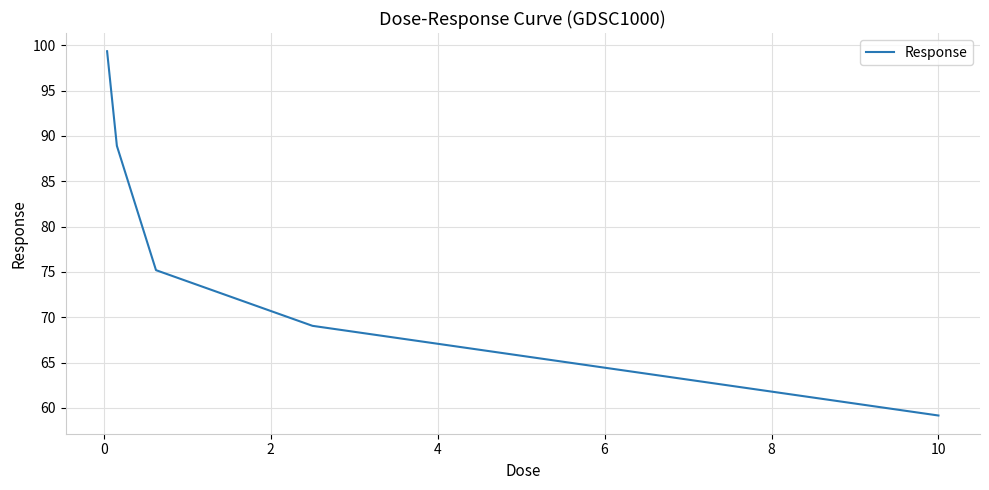

What is the average value?

78.3